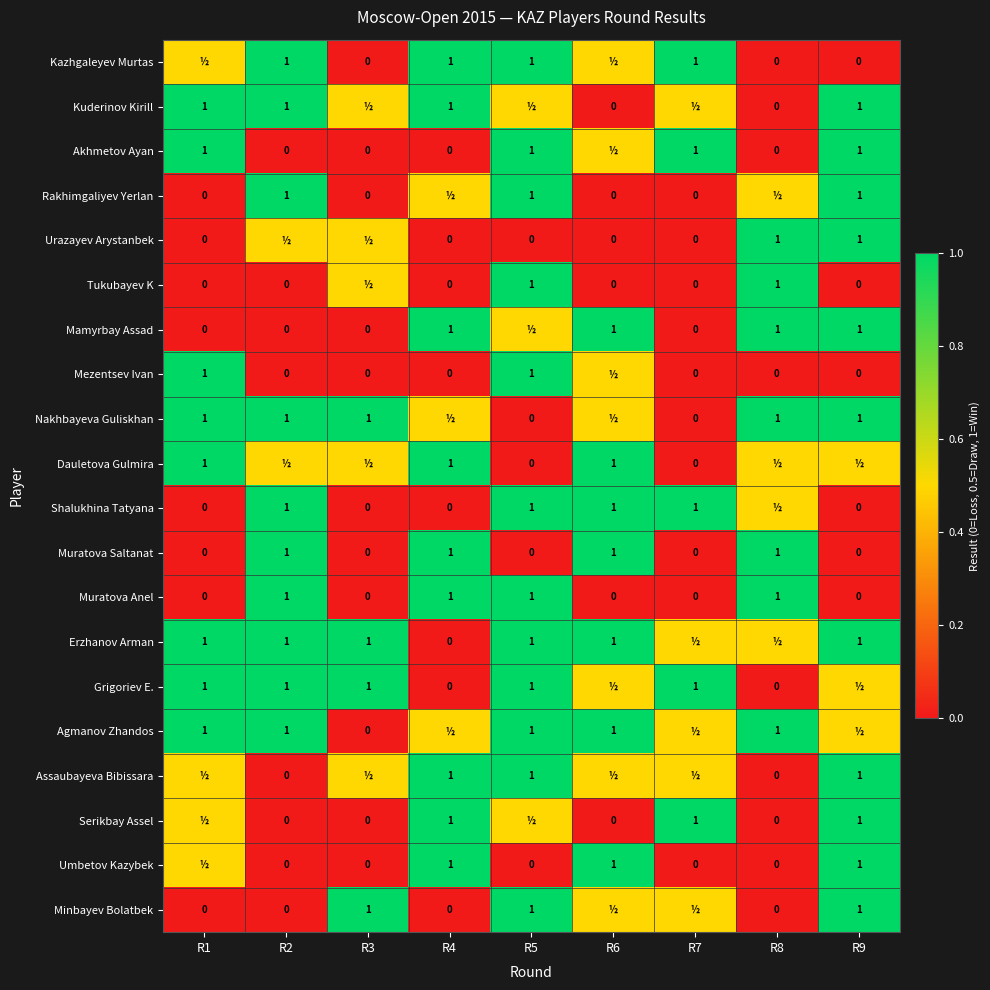

Is it true that Muratova Saltanat equals 1.0 at R2?

True